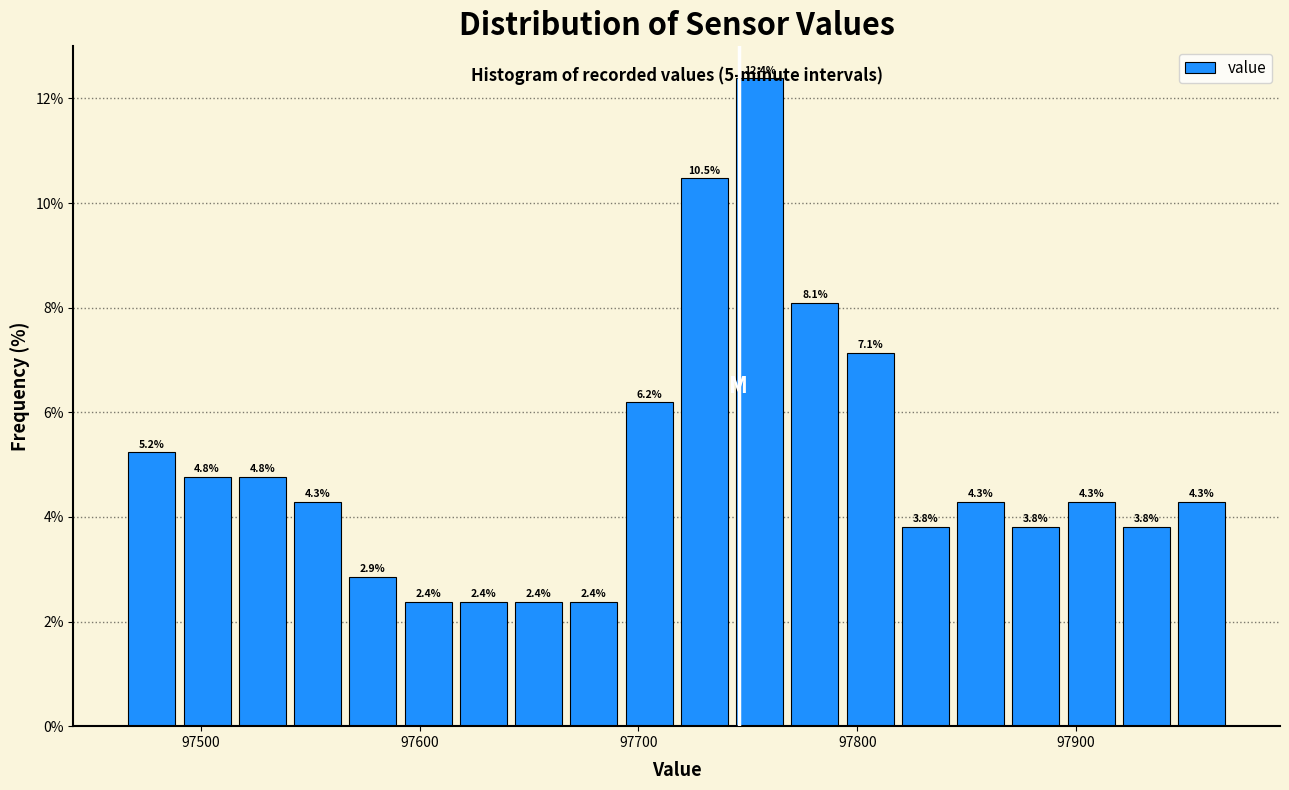

Around what value on the x-axis is the tallest bar? Give the approximate position of its centre, as read against the axis.

97760